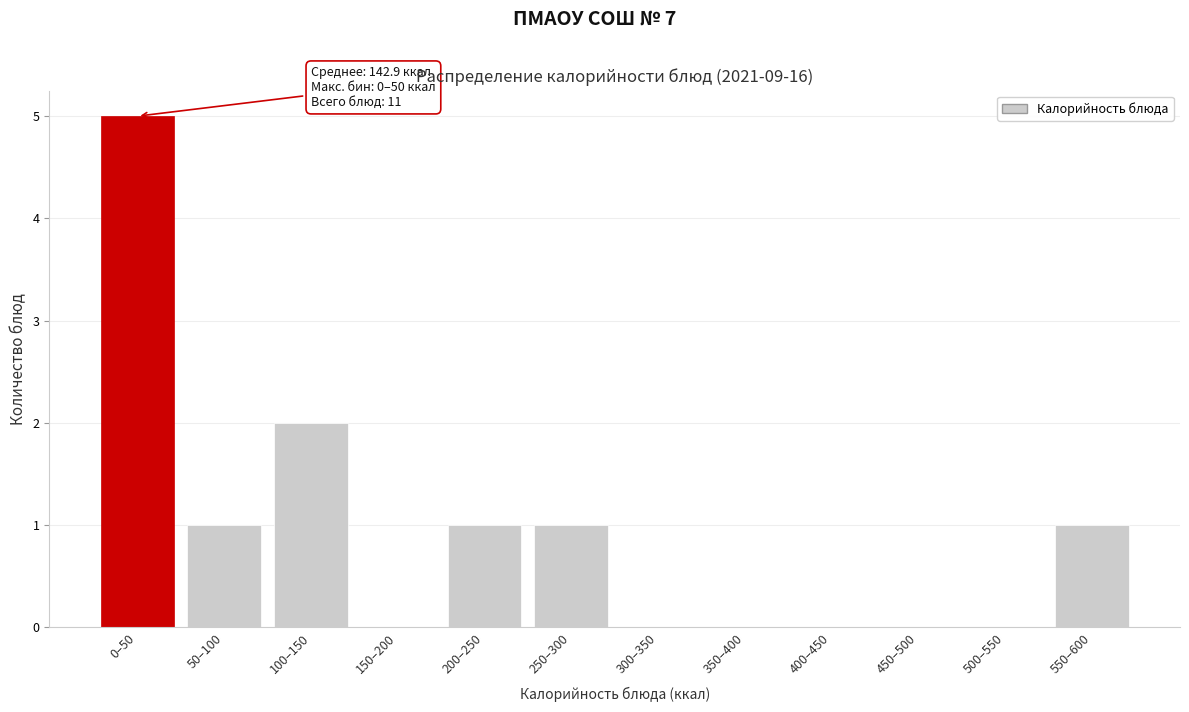

Reading right to left, extract all data points from this chart.

550–600=1	500–550=0	450–500=0	400–450=0	350–400=0	300–350=0	250–300=1	200–250=1	150–200=0	100–150=2	50–100=1	0–50=5